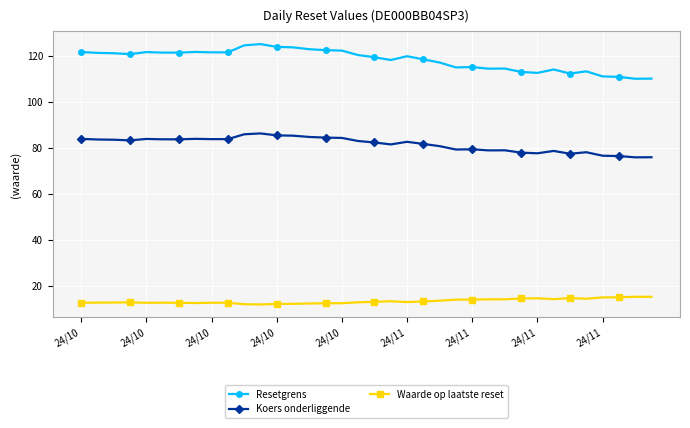

What is the difference between the second highest and minimum values in the Resetgrens series?

14.5